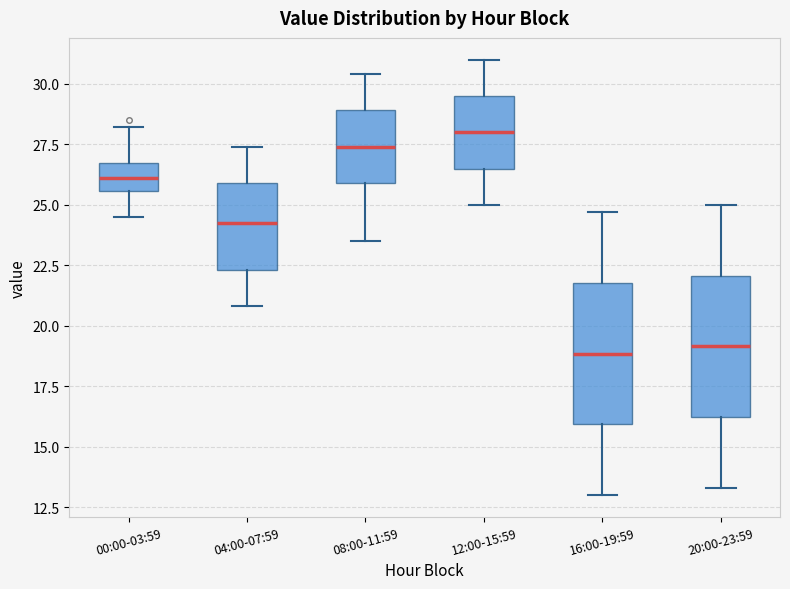

Reading left to right, transcribe this box plot: for each box, give where its median line is, the range the box spans, and where its two whiskers end, as read against the y-axis. The values are not printed on the chart, so give them approximately, as read against the axis.

00:00-03:59: median 26.0, box 25.5 to 26.5, whiskers 24.5 to 28.0
04:00-07:59: median 24.5, box 22.5 to 26.0, whiskers 21.0 to 27.5
08:00-11:59: median 27.5, box 26.0 to 29.0, whiskers 23.5 to 30.5
12:00-15:59: median 28.0, box 26.5 to 29.5, whiskers 25.0 to 31.0
16:00-19:59: median 19.0, box 16.0 to 22.0, whiskers 13.0 to 24.5
20:00-23:59: median 19.0, box 16.0 to 22.0, whiskers 13.5 to 25.0